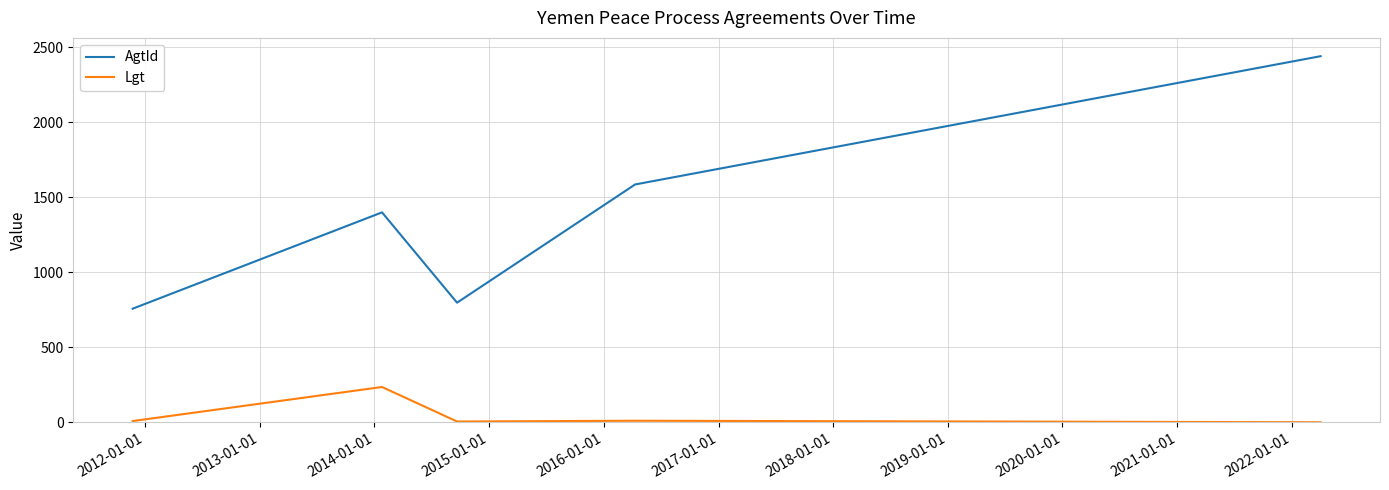

Which series has the largest total across all categories?

AgtId